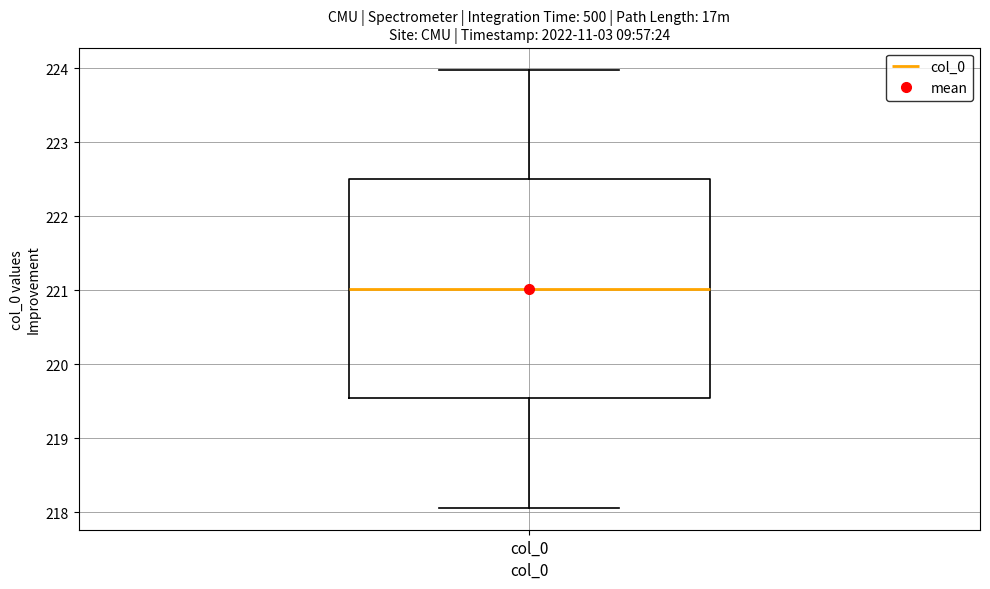

Where is the upper edge of the box for col_0 on the y-axis? The values are not printed on the chart, so give them approximately, as read against the axis.

222.5